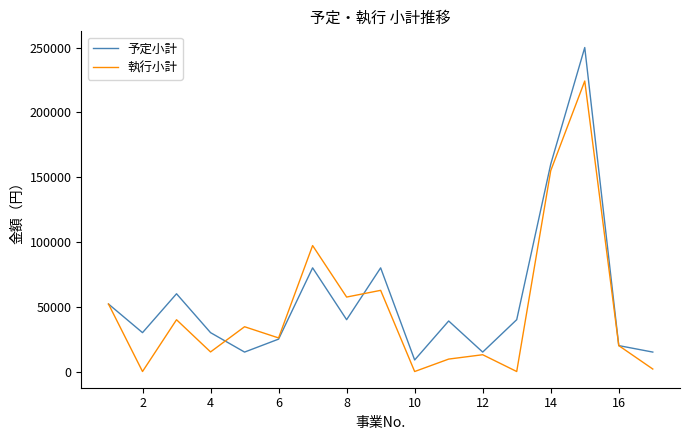

What is the highest value of the 予定小計 series?

250000